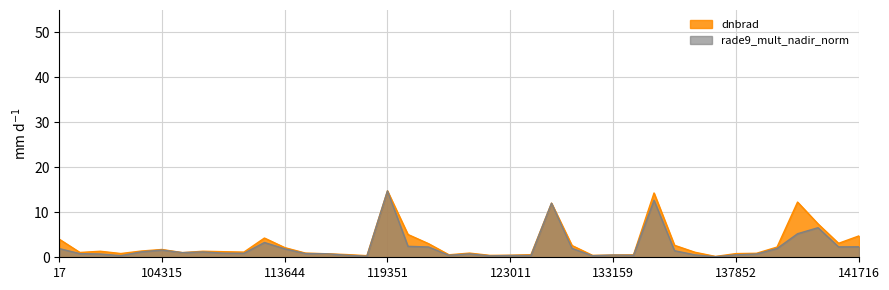

Rank the series by their maximum value, from lowest to highest.

dnbrad, rade9_mult_nadir_norm